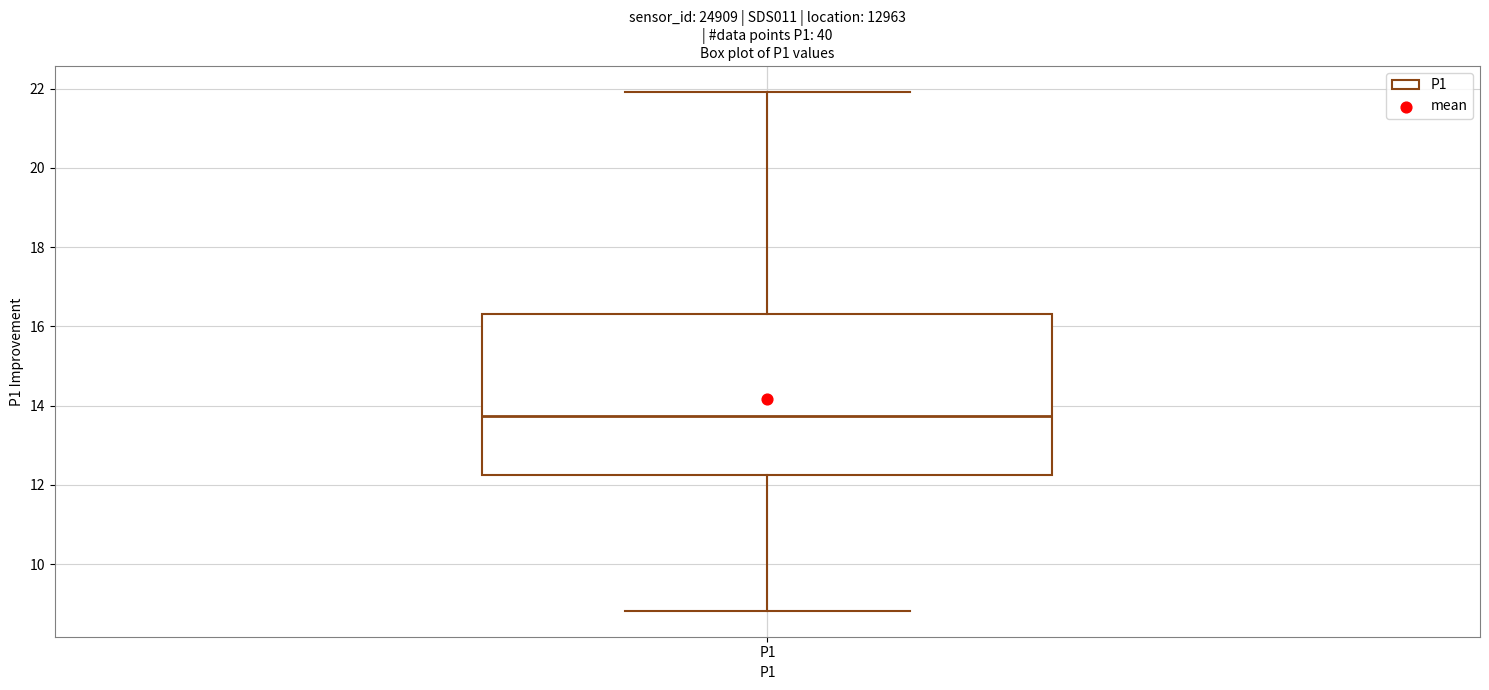

Transcribe this box plot: give where the median line is, the range the box spans, and where the two whiskers end, as read against the y-axis. The values are not printed on the chart, so give them approximately, as read against the axis.

median 13.8, box 12.2 to 16.4, whiskers 8.8 to 22.0